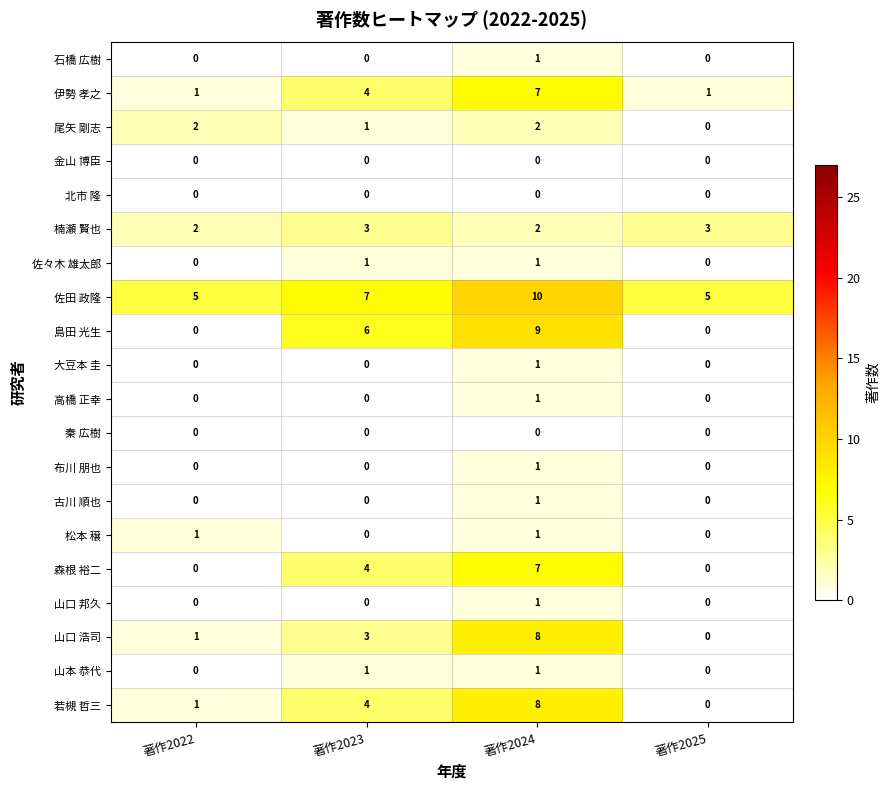

At which label does 若槻 哲三 reach its peak?

著作2024